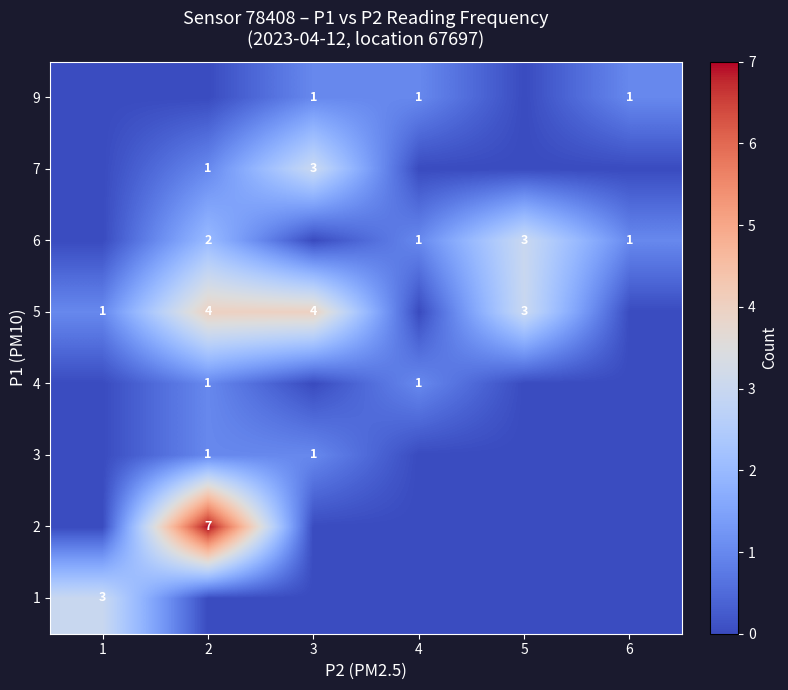

The value of 9 at 3 is 2. True or false?

False